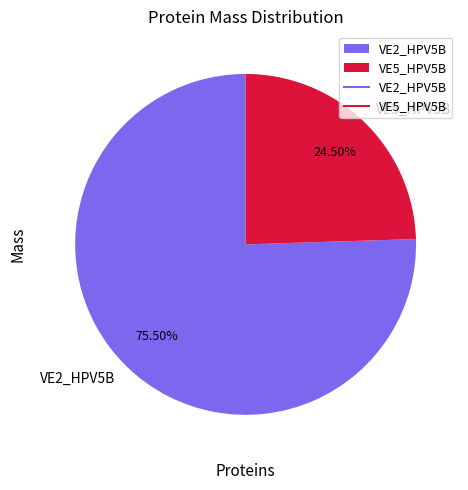

Is there a majority slice in this chart?

Yes